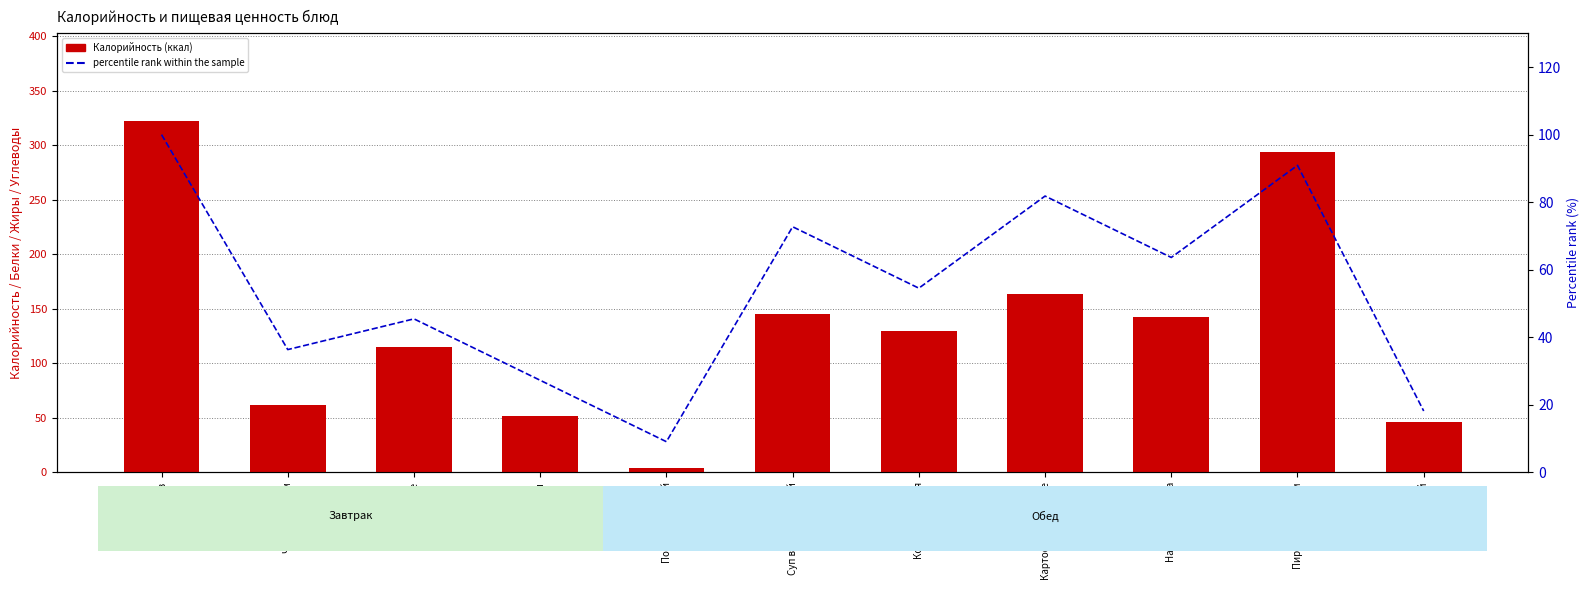

Reading right to left, extract all data points from this chart.

Калорийность: 46.0	293.6	142.0	163.5	130.0	145.0	3.6	52.0	115.0	62.0	322.0
percentile rank within the sample: 18.2	90.9	63.6	81.8	54.5	72.7	9.1	27.3	45.5	36.4	100.0